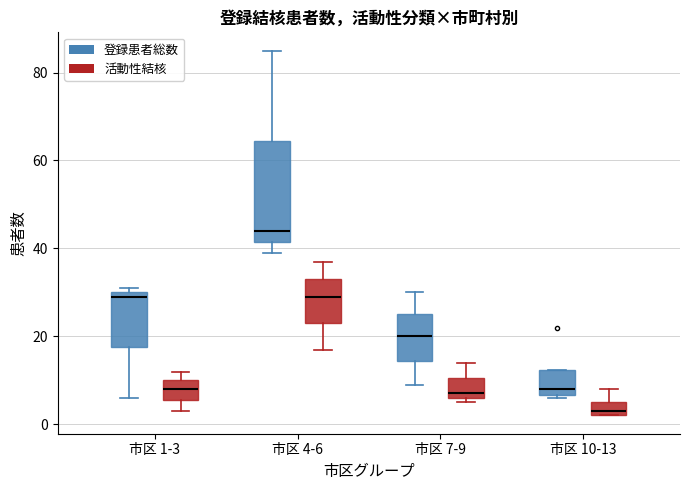

Reading left to right, read every box against the y-axis: the position of its median line, the range the box covers, and the ends of its whiskers. The values are not printed on the chart, so give them approximately, as read against the axis.

市区 1-3 (登録患者総数): median 30 (just below the box's upper edge), box 18 to 30, whiskers 6 to 32
市区 1-3 (活動性結核): median 8, box 6 to 10, whiskers 4 to 12
市区 4-6 (登録患者総数): median 44, box 42 to 64, whiskers 40 to 86
市区 4-6 (活動性結核): median 30, box 24 to 34, whiskers 18 to 38
市区 7-9 (登録患者総数): median 20, box 14 to 26, whiskers 10 to 30
市区 7-9 (活動性結核): median 8, box 6 to 10, whiskers 6 (just below the box's lower edge) to 14
市区 10-13 (登録患者総数): median 8, box 6 to 12, whiskers 6 (just below the box's lower edge) to 12
市区 10-13 (活動性結核): median 4, box 2 to 6, whiskers 2 to 8